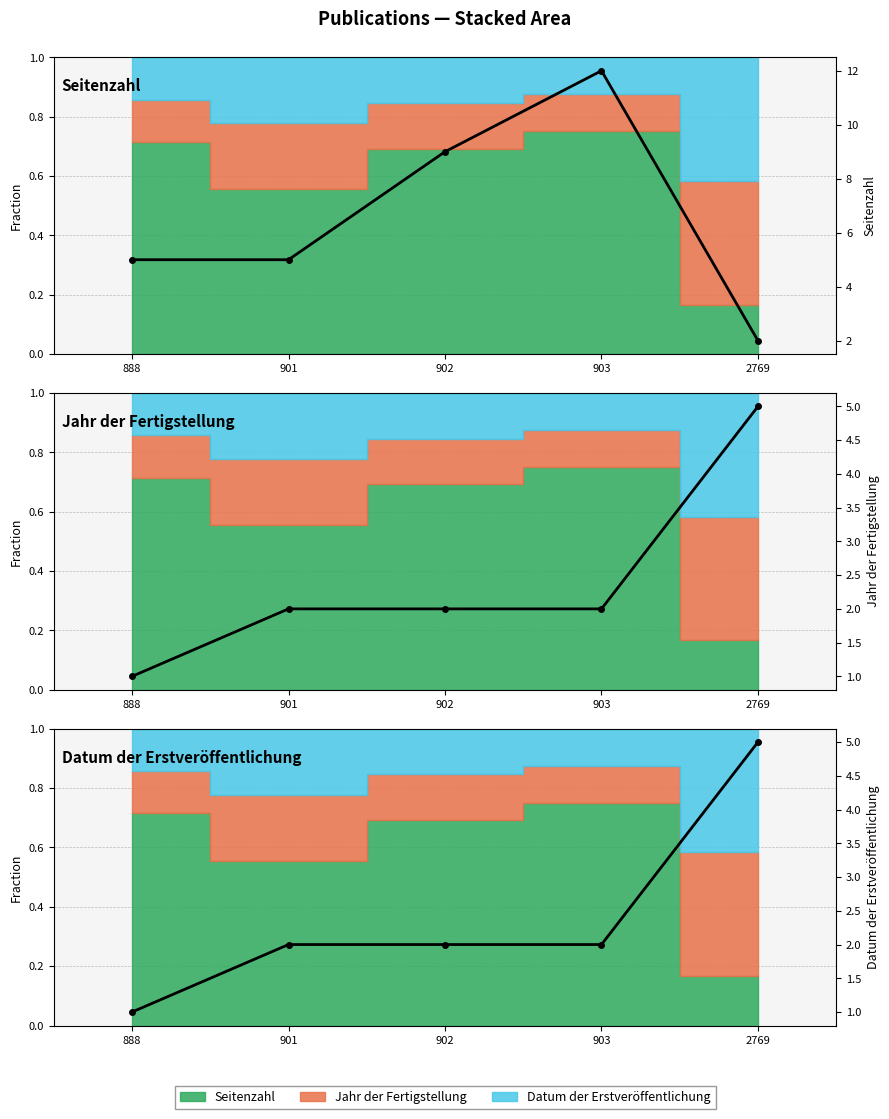

Between 902 and 2769, which is larger?

902